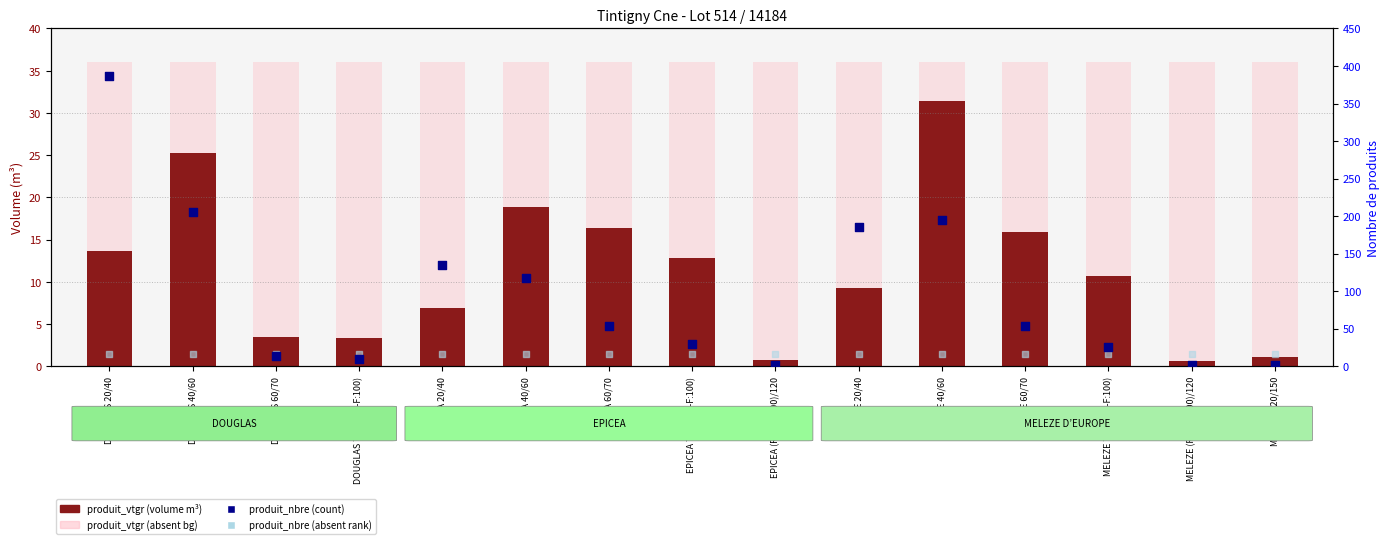

What are all the series names shown in the legend?

produit_vtgr (volume), produit_vtgr (absent bg), produit_nbre (count), produit_nbre (absent rank)